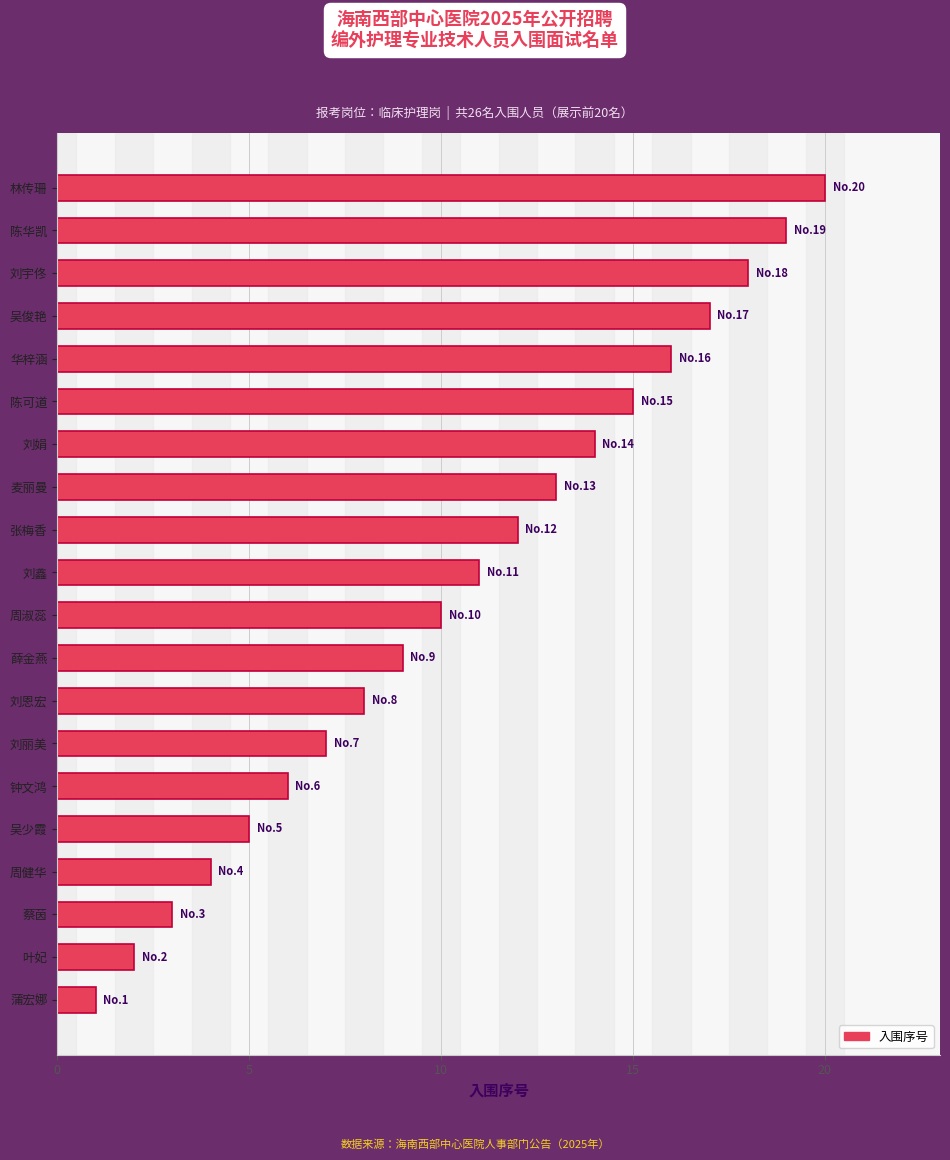

Which has a higher value, 刘宇佟 or 陈可道?

刘宇佟